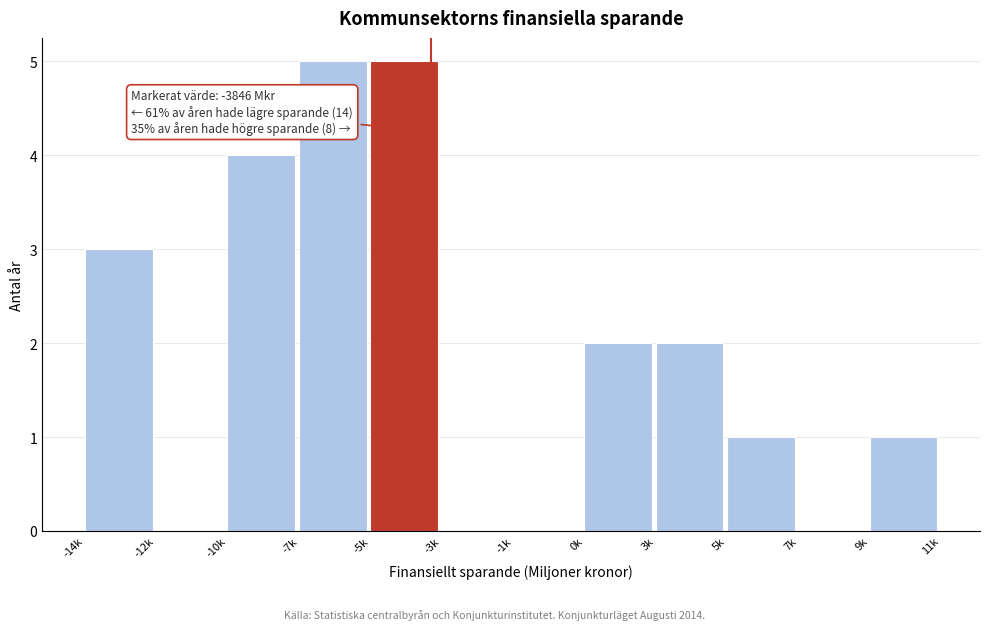

Reading right to left, what are all the values shown in this chart?

9k=1	7k=0	5k=1	3k=2	0k=2	-1k=0	-3k=0	-5k=5	-7k=5	-10k=4	-12k=0	-14k=3